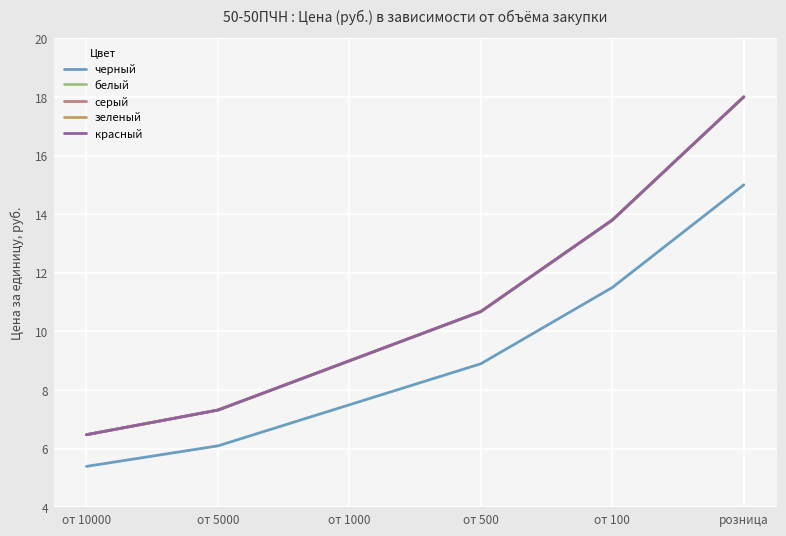

Does the chart display data point markers on the line(s)?

No